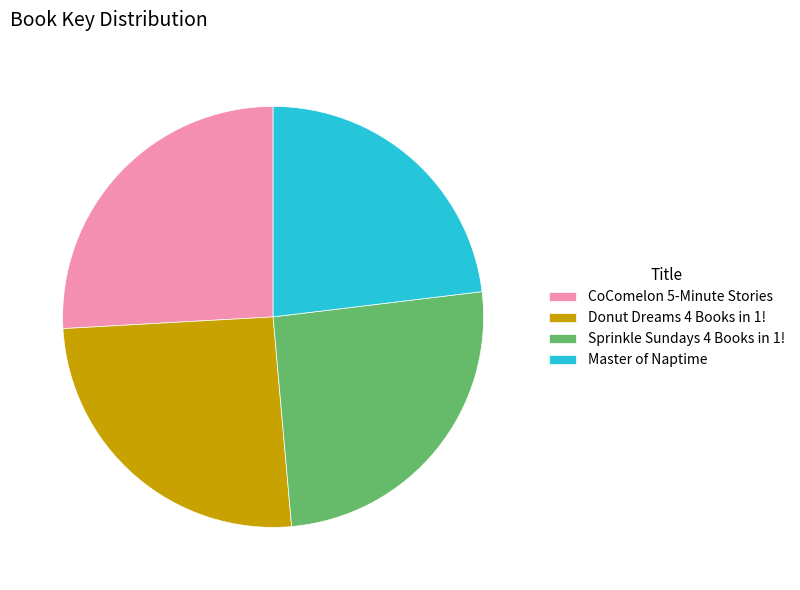

What is the smallest slice in the pie chart?

Master of Naptime